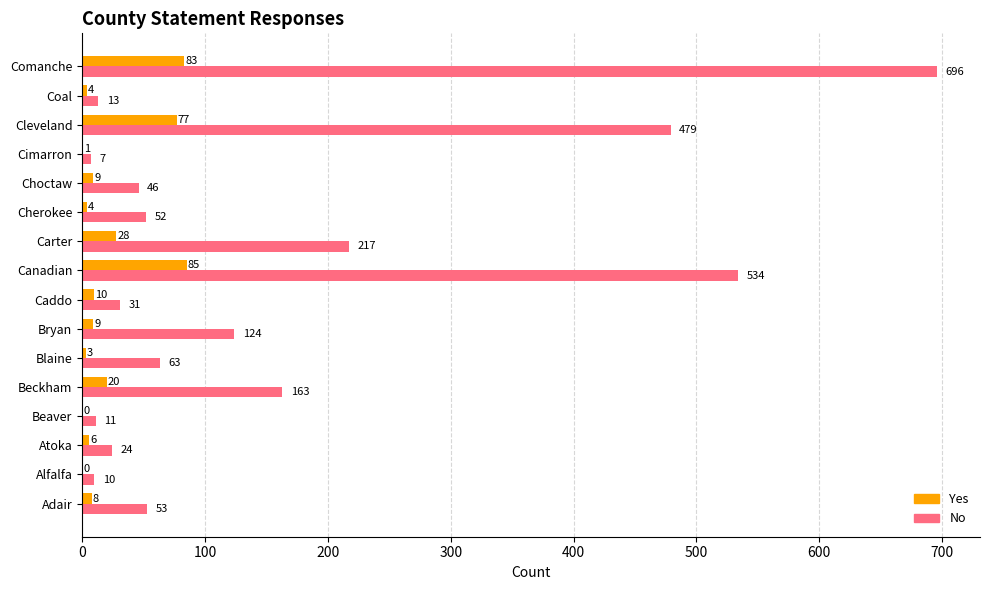

Which series changed the most between Blaine and Caddo?

No